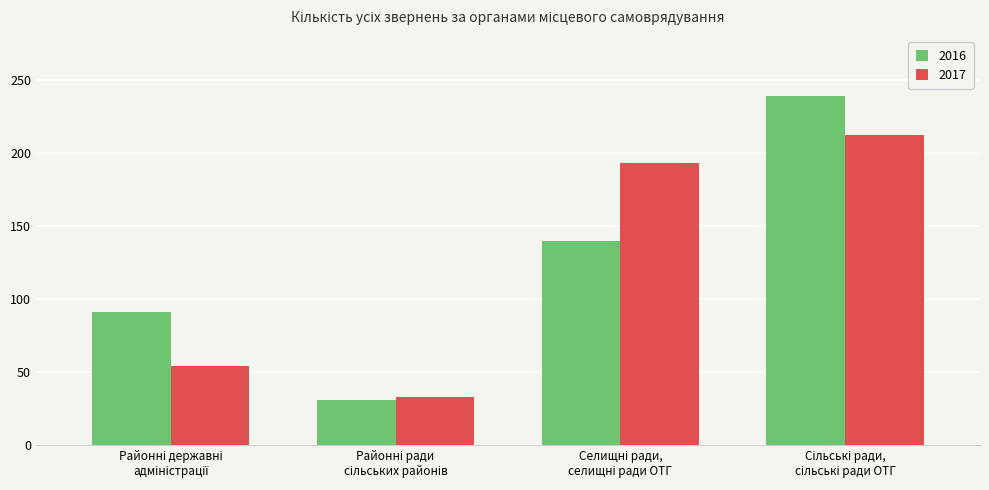

What is the sum of all 2016 values?

501